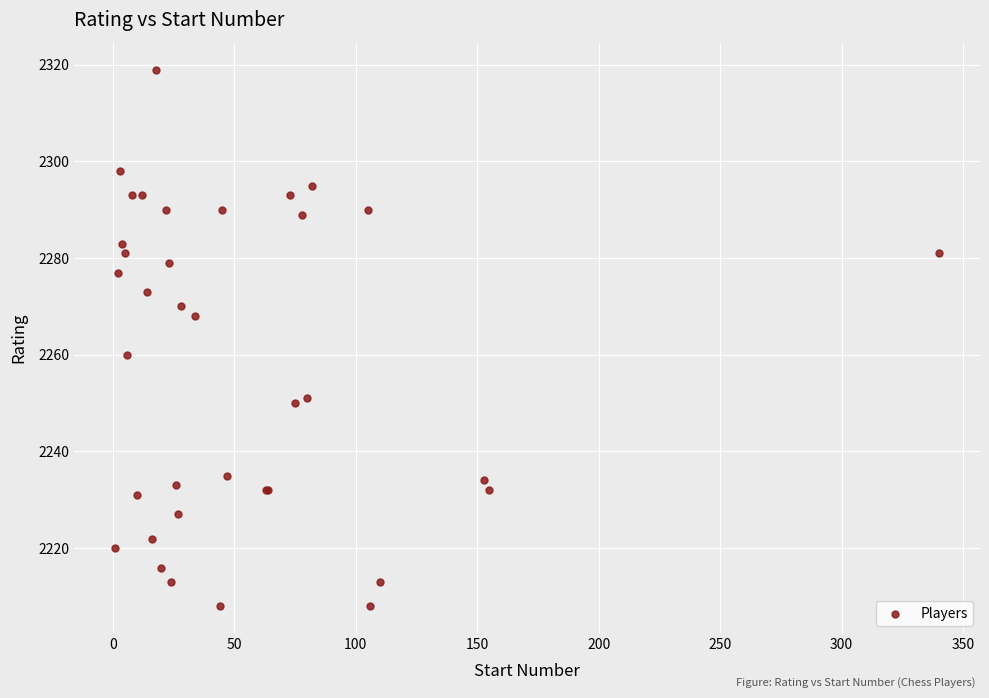

What Y value in the scatter plot is closest to 2263?

2260